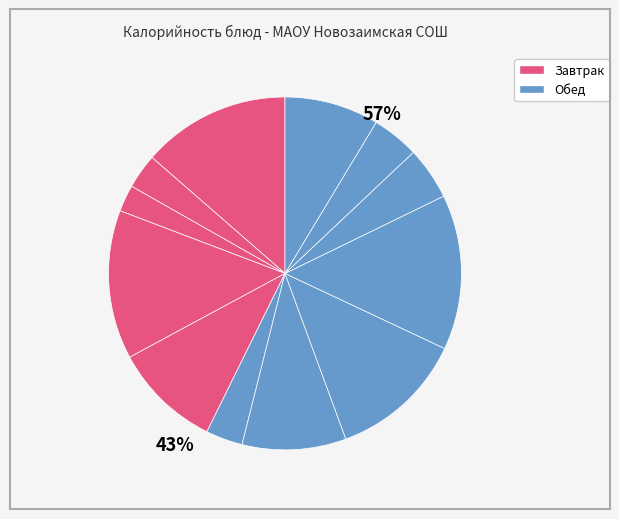

How many slices are in this pie chart?

12